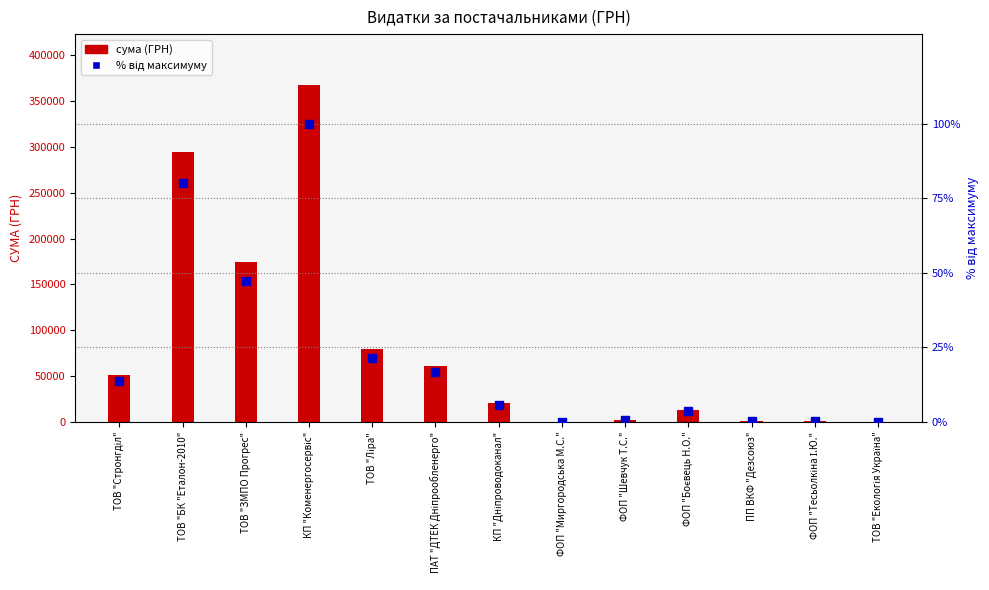

Which series contains the lowest Y value?

% від максимуму